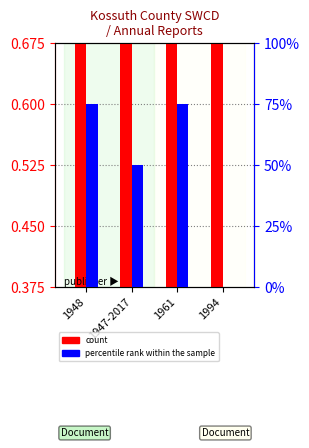

What position from the left is 1994?

4